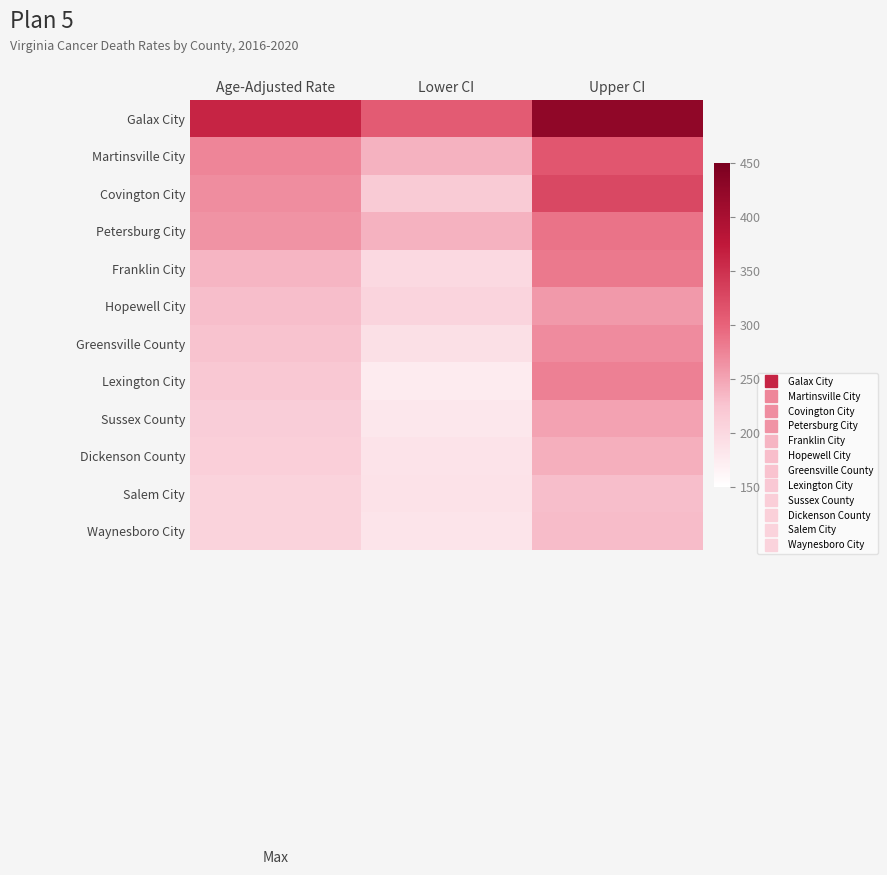

Rank the series at Age-Adjusted Rate from lowest to highest value.

Waynesboro City, Salem City, Dickenson County, Sussex County, Lexington City, Greensville County, Hopewell City, Franklin City, Petersburg City, Covington City, Martinsville City, Galax City